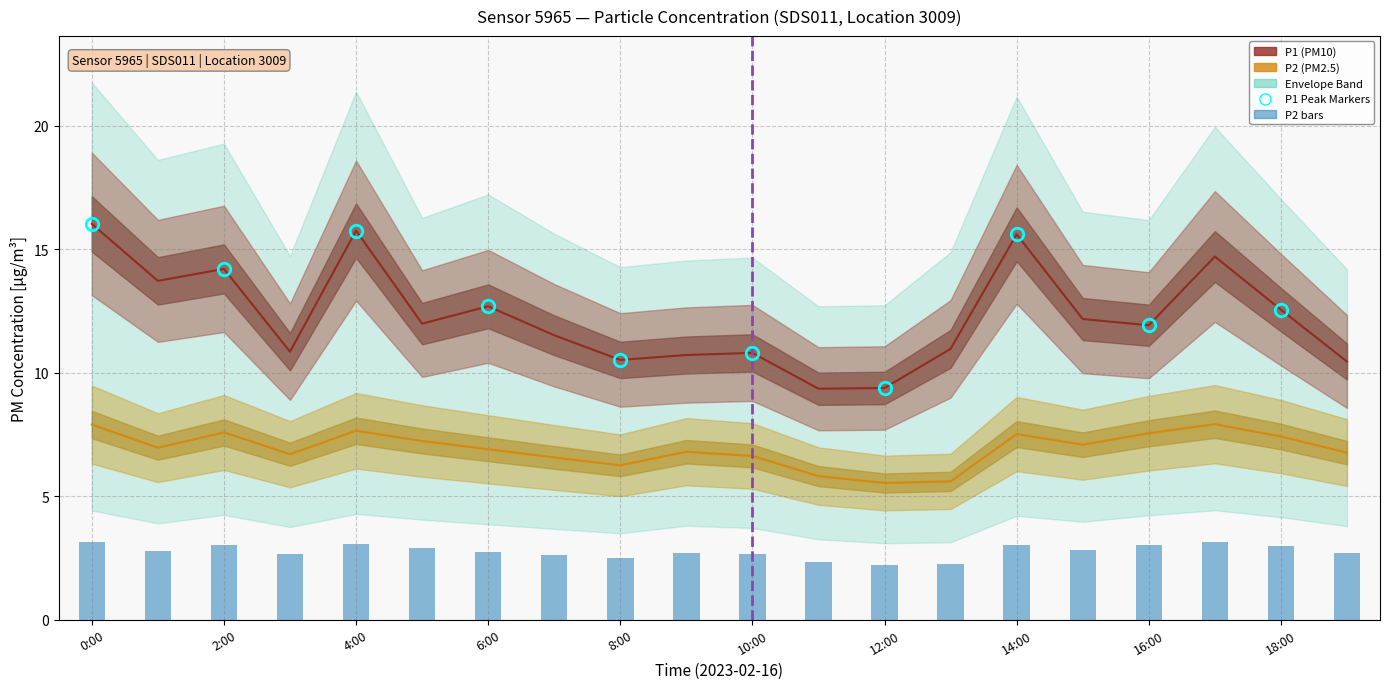

What is the maximum value for P1 (PM10)?

16.0